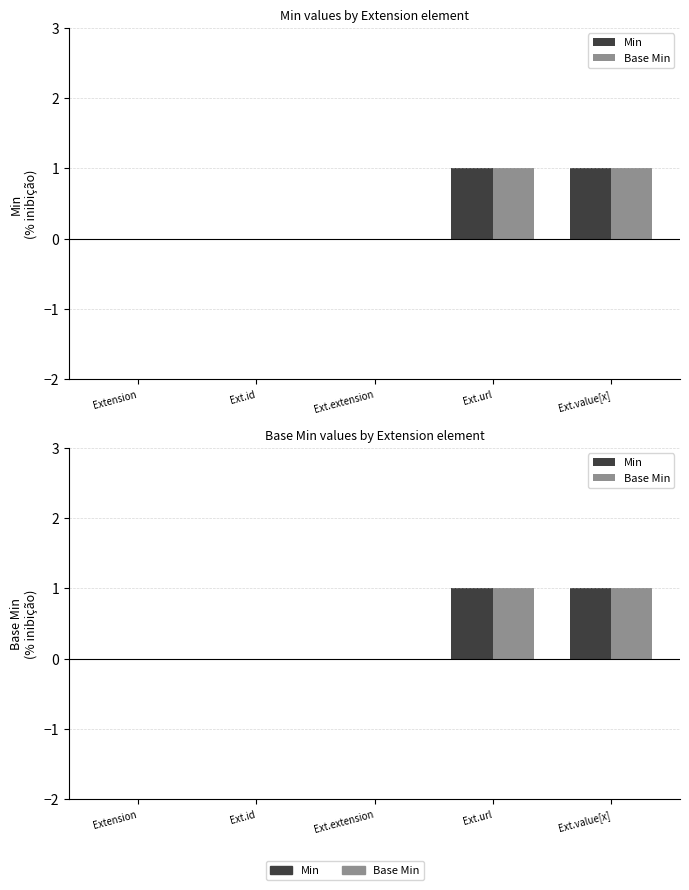

Reading left to right, list all the values displayed in this chart.

Min: Extension=0	Ext.id=0	Ext.extension=0	Ext.url=1	Ext.value[x]=1
Base Min: Extension=0	Ext.id=0	Ext.extension=0	Ext.url=1	Ext.value[x]=1